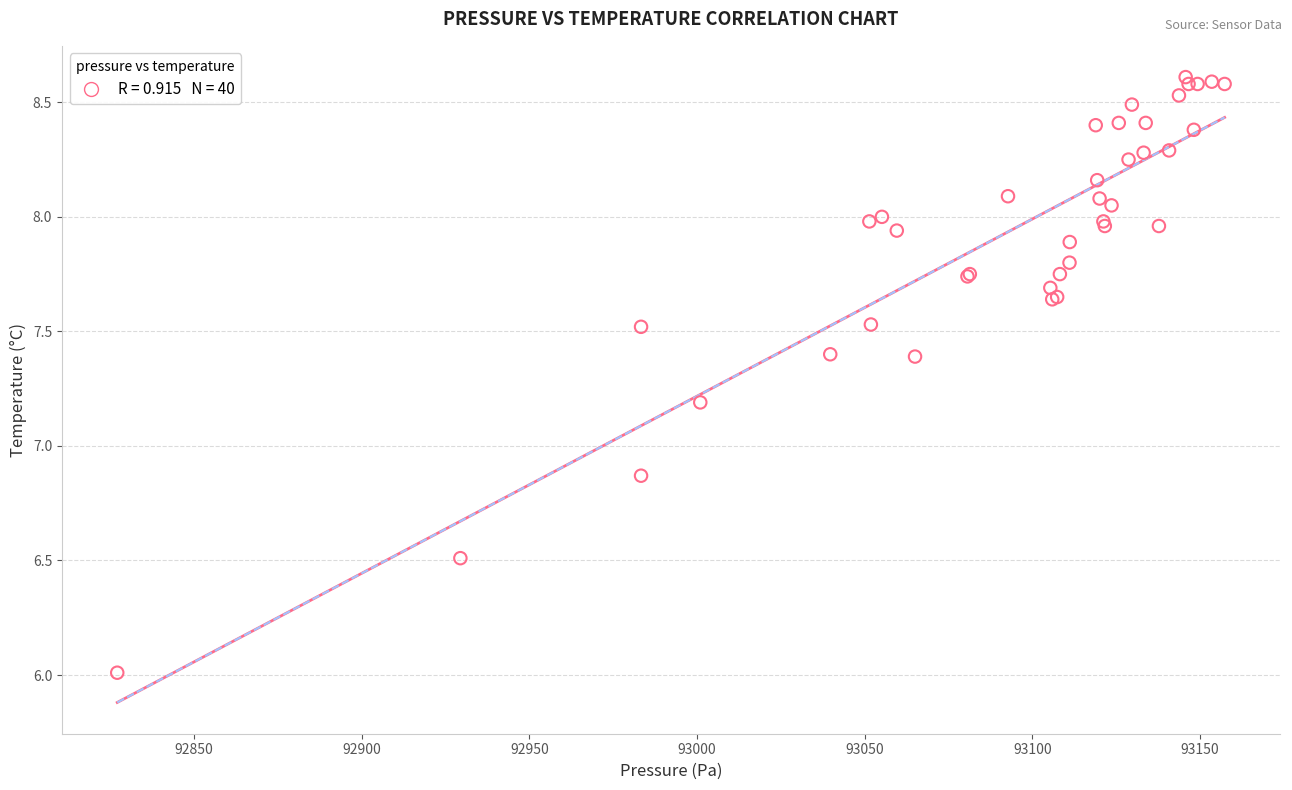

What Y value in the scatter plot is closest to 7?

6.9